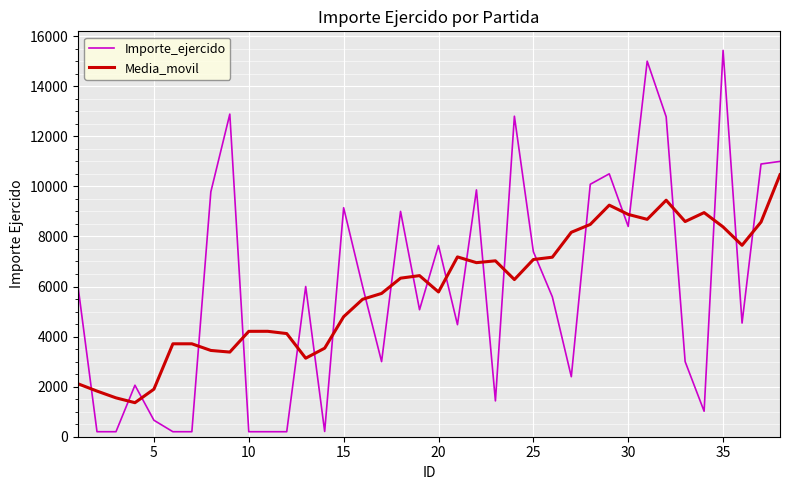

What is the greatest value displayed?

15431.0